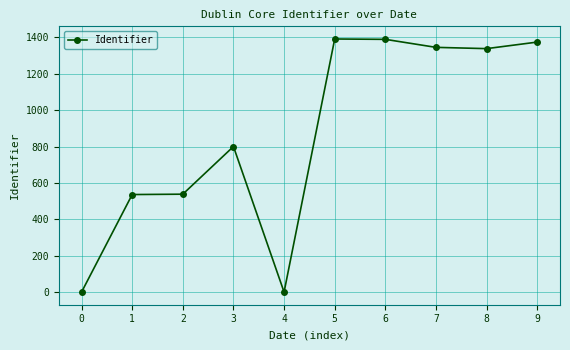

What is the average value?

871